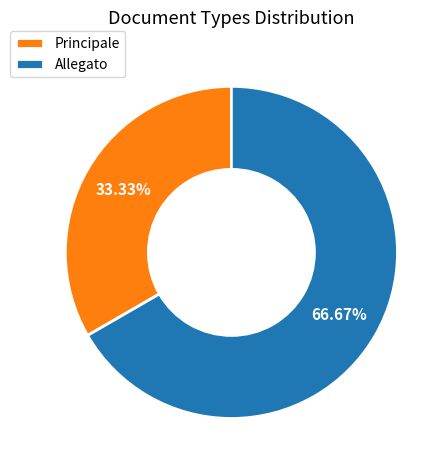

How many segments does this pie chart have?

2